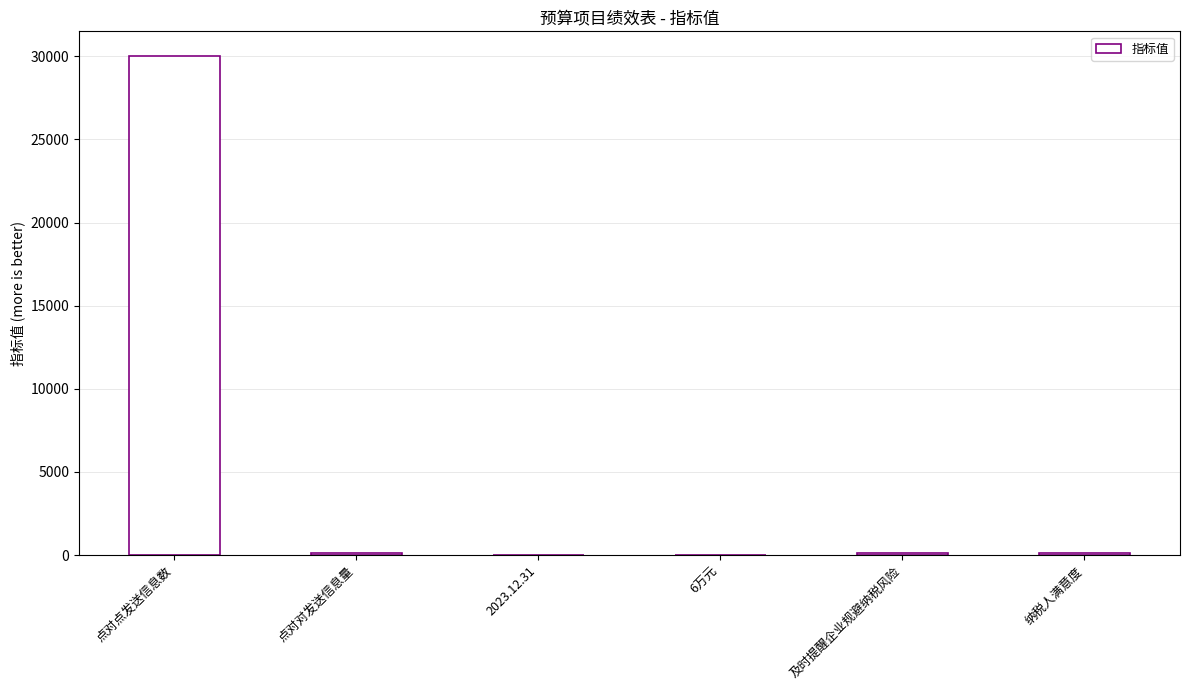

What is the approximate value at 点对点发送信息数?

30000